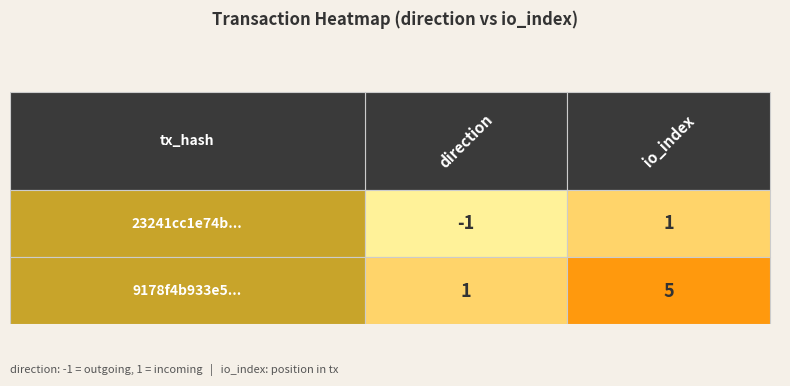

Which series has the largest total across all categories?

9178f4b933e58bac658409625e0f8c6b2c30a0c